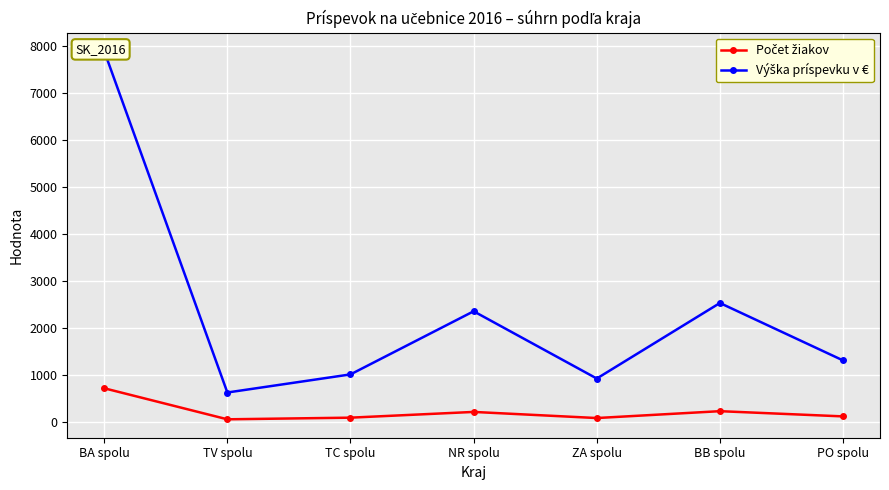

Where is the first local maximum for Počet žiakov?

NR spolu